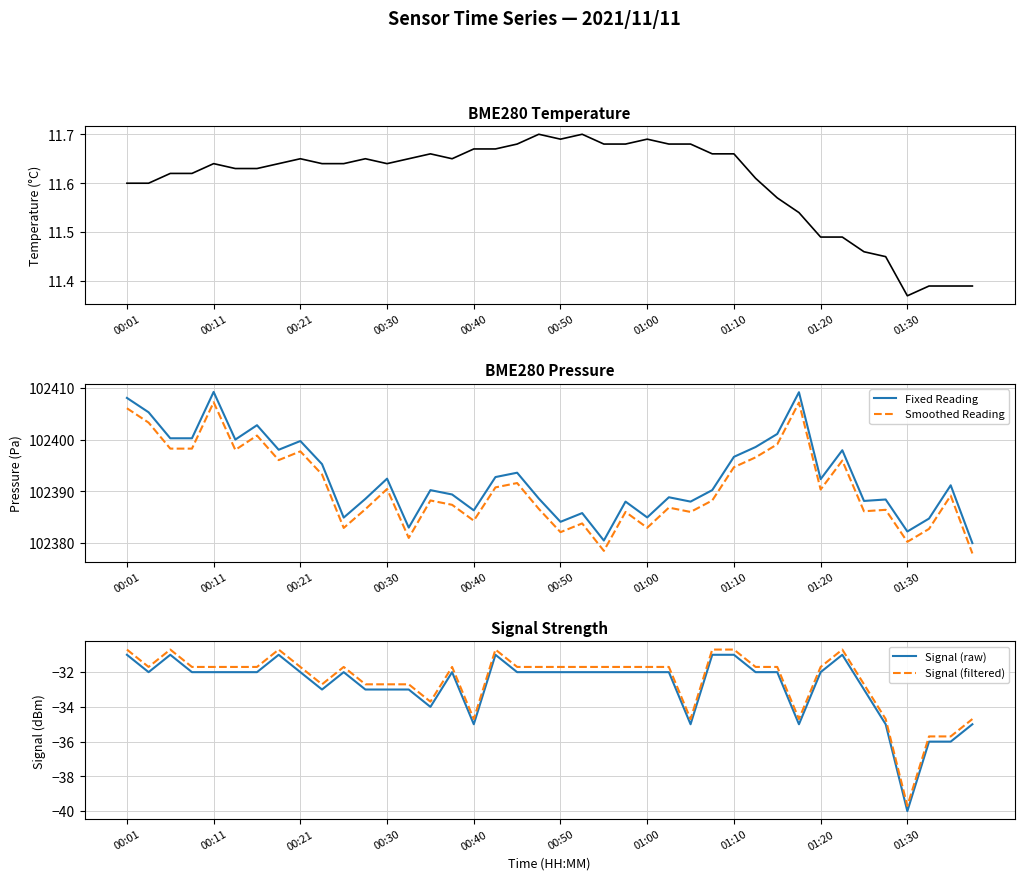

Count the BME280 Temperature values in the range 11 to 12.

40